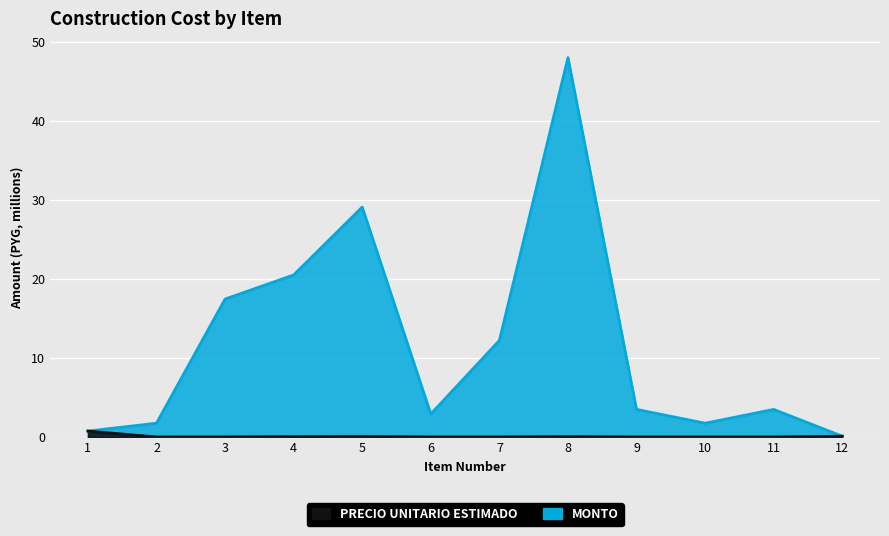

Which series has the largest range (max minus min)?

monto